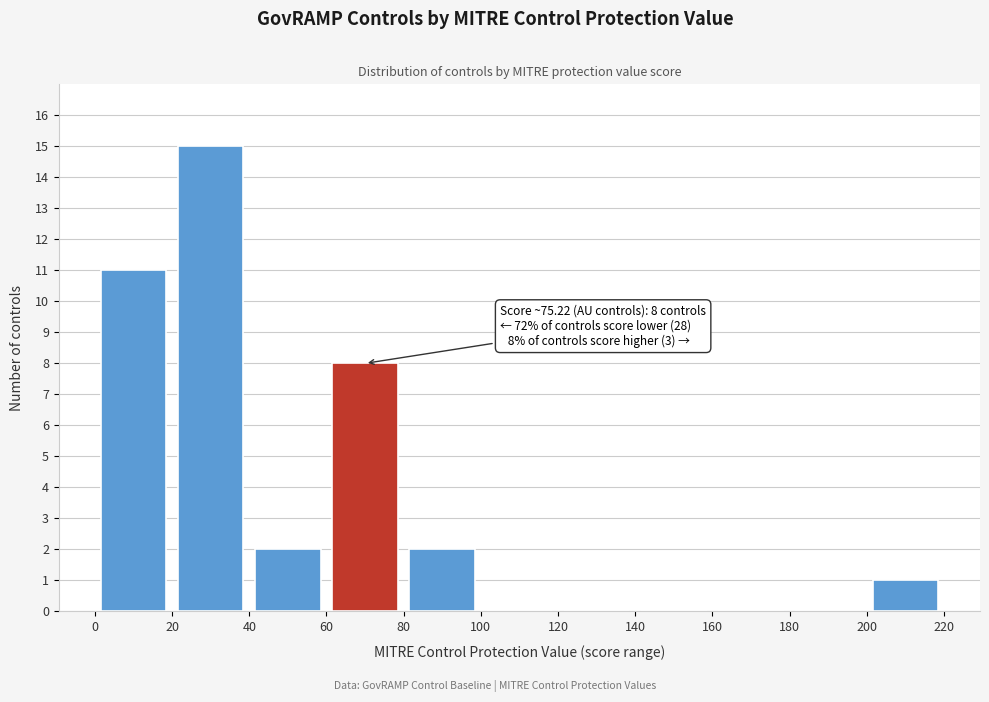

Over which range of the x-axis is the bar tallest?

20 to 40